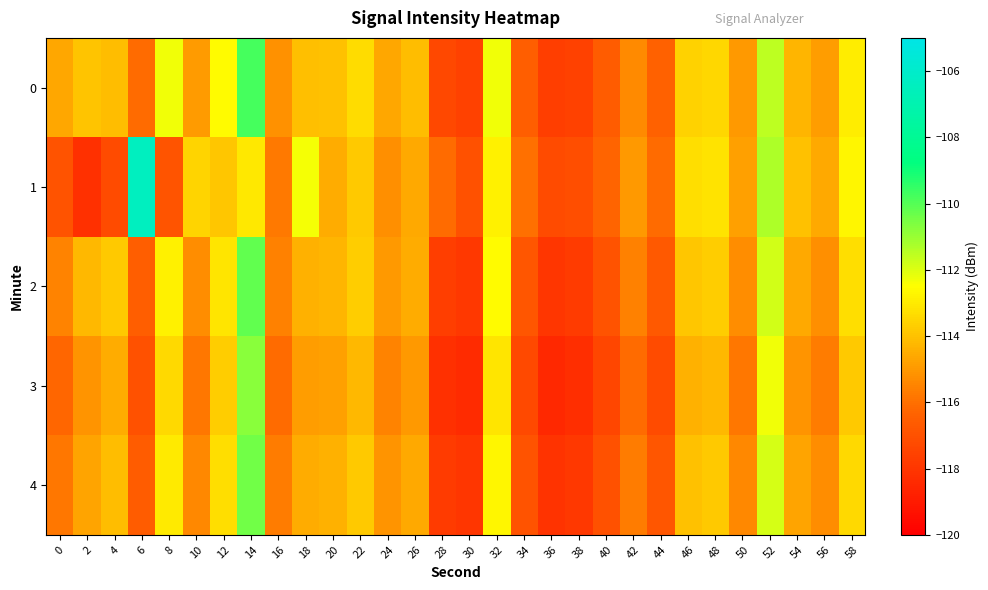

What is the spread (max minus min) of values at 58?

1.1